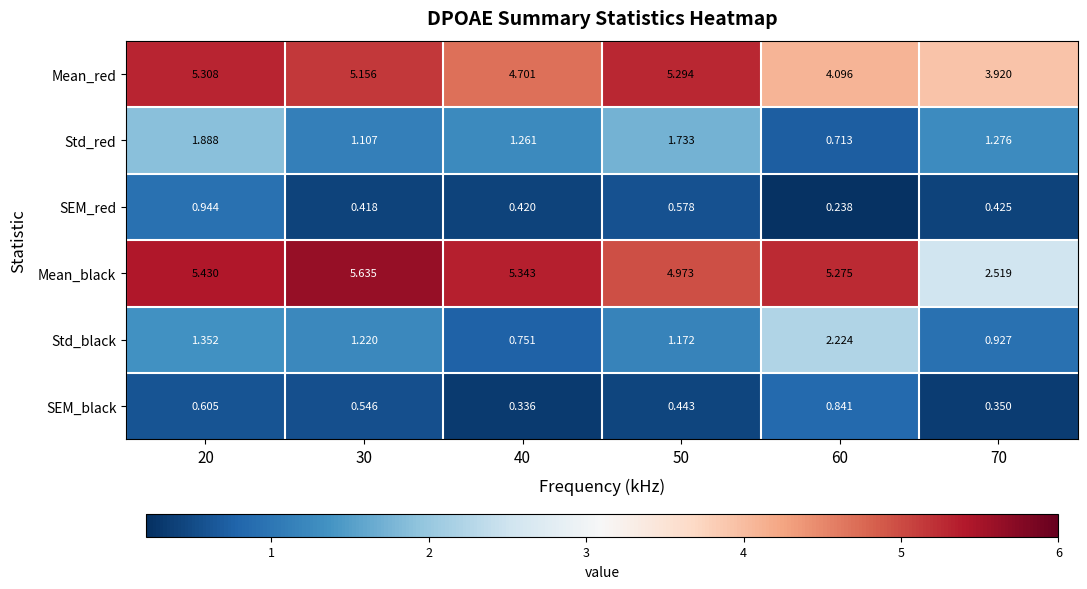

At which category does the chart reach its minimum across all series?

60